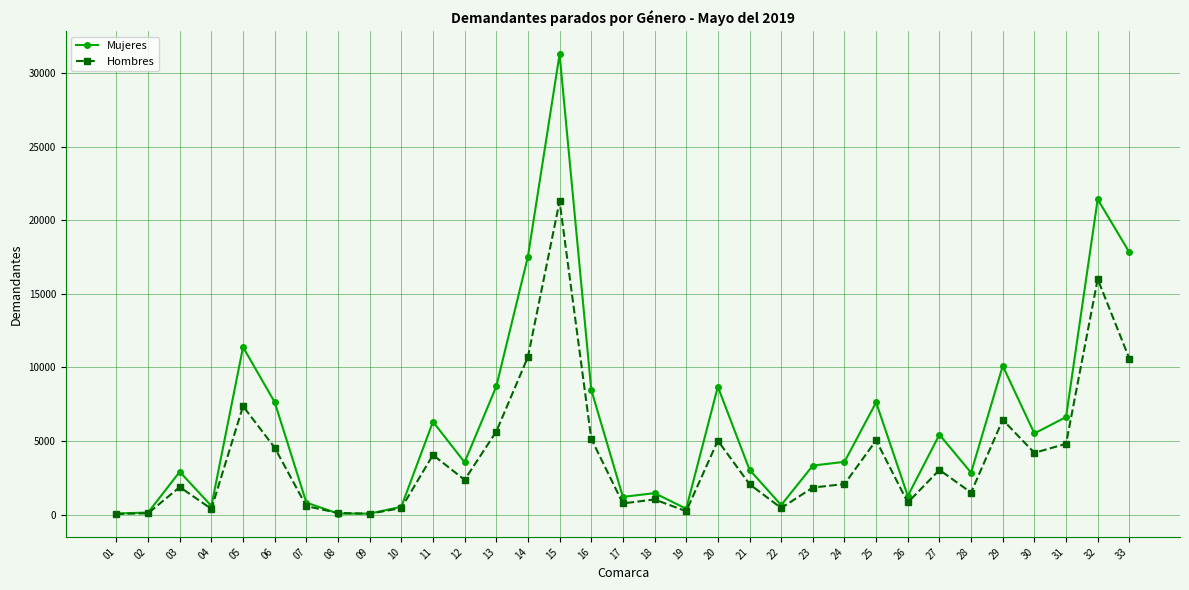

In Hombres, how many points are lower than both neighbors (excluding endpoints)?

9